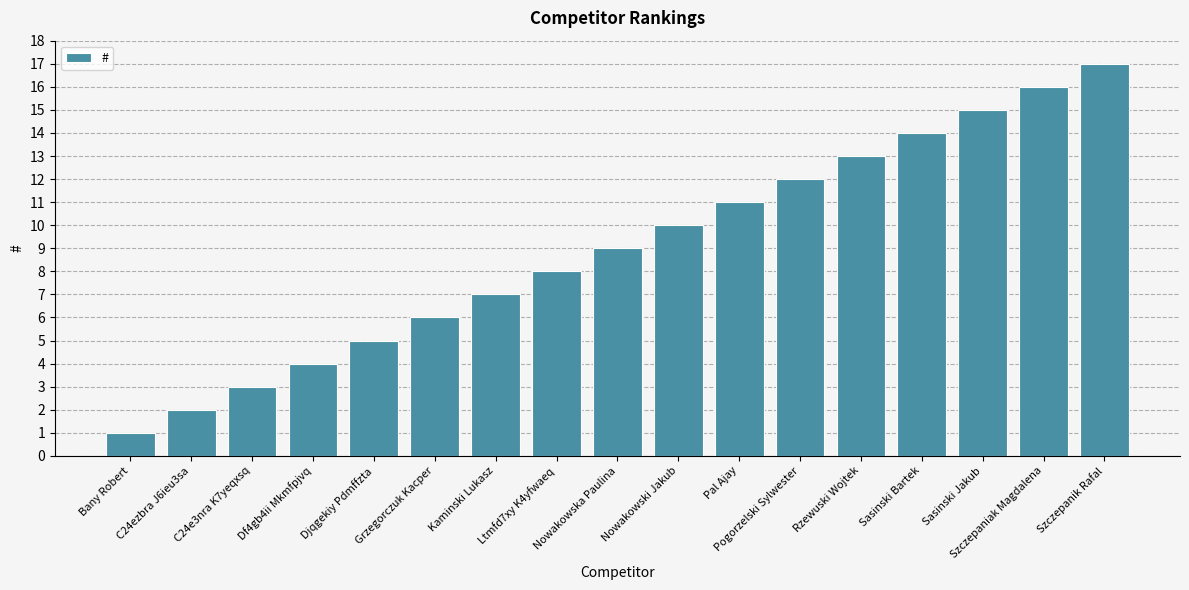

Reading left to right, what are all the values shown in this chart?

1	2	3	4	5	6	7	8	9	10	11	12	13	14	15	16	17